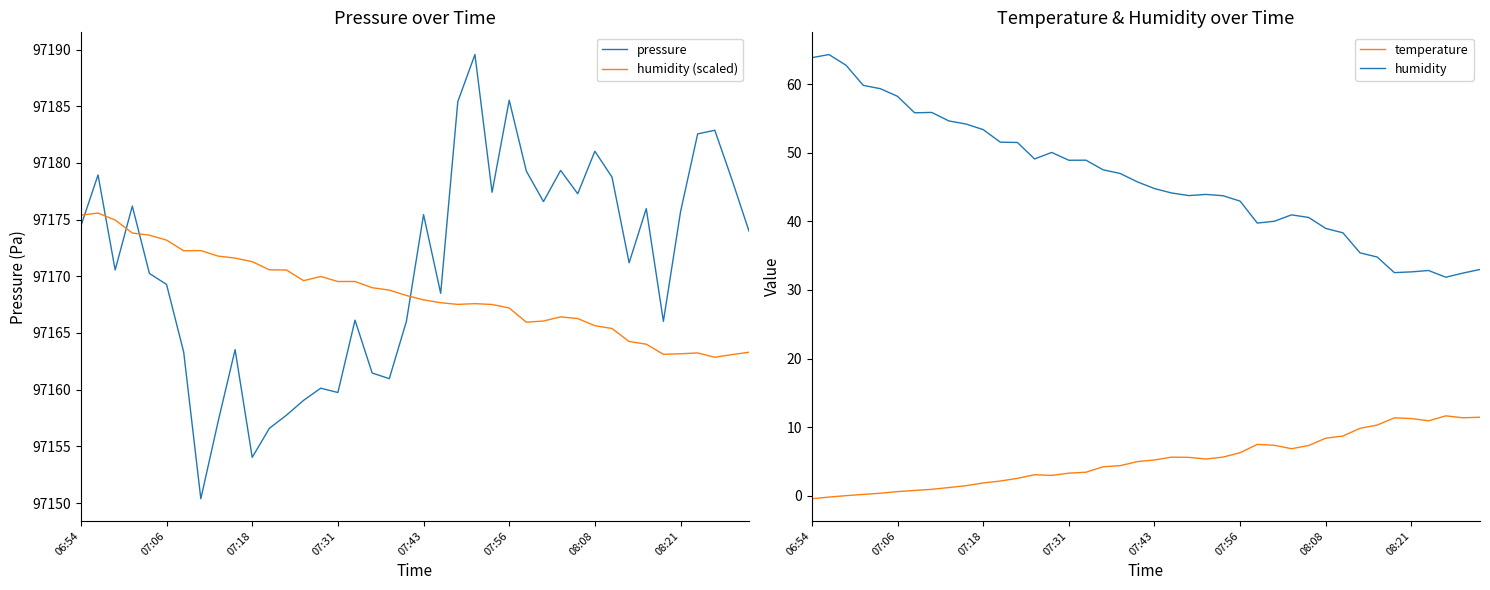

True or false: humidity (scaled) and temperature intersect in this chart.

False